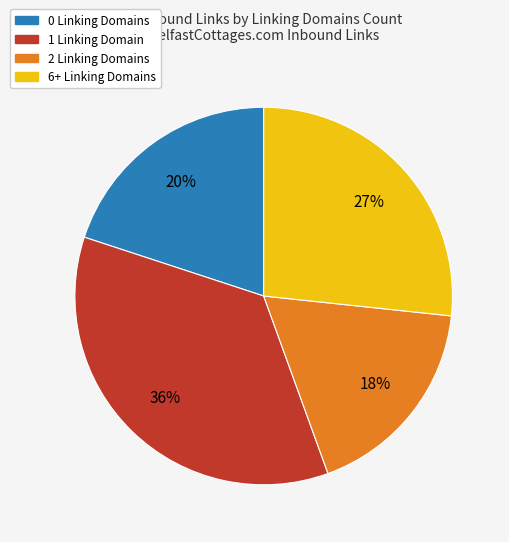

Combined, do 1 Linking Domain and 0 Linking Domains account for over 50%?

Yes